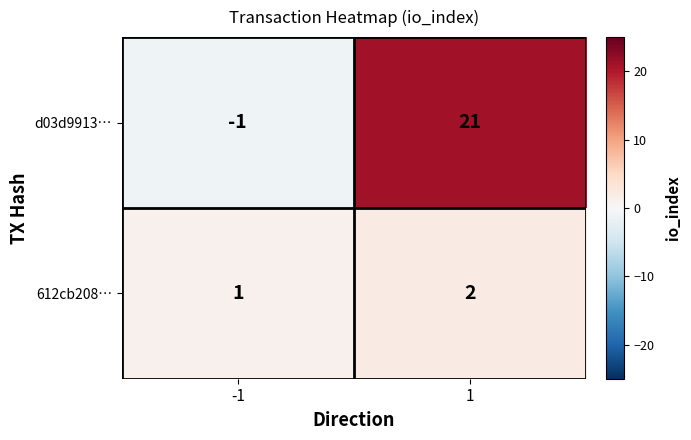

The value of d03d9913… at 1 is 21. True or false?

True